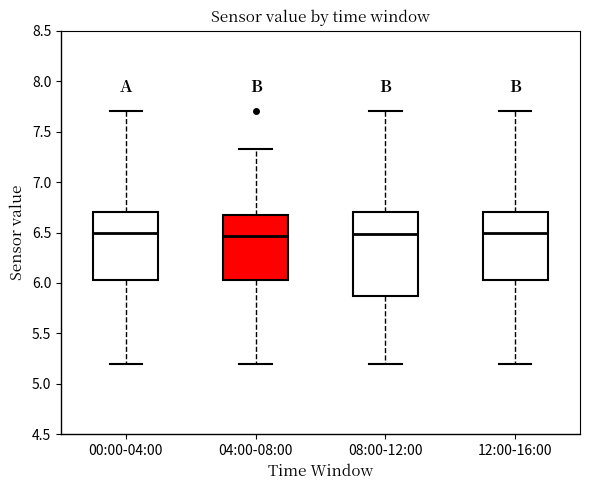

Where does the lower whisker of the box for 12:00-16:00 end on the y-axis? The values are not printed on the chart, so give them approximately, as read against the axis.

5.20